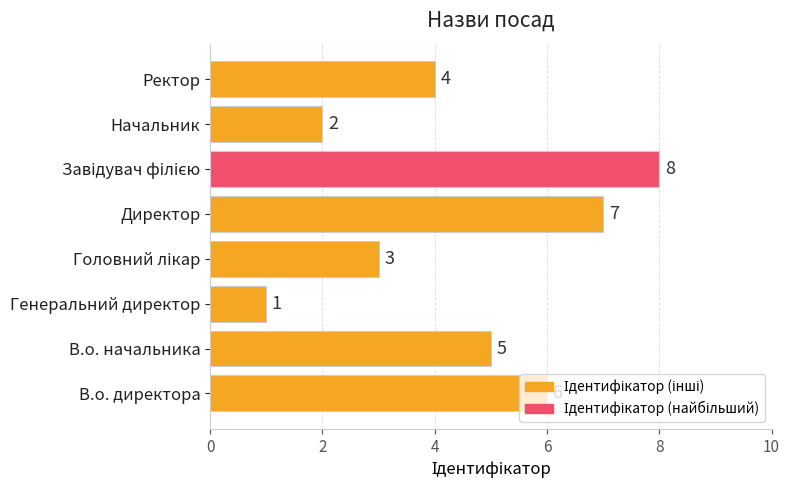

What is the sum of all values?

36